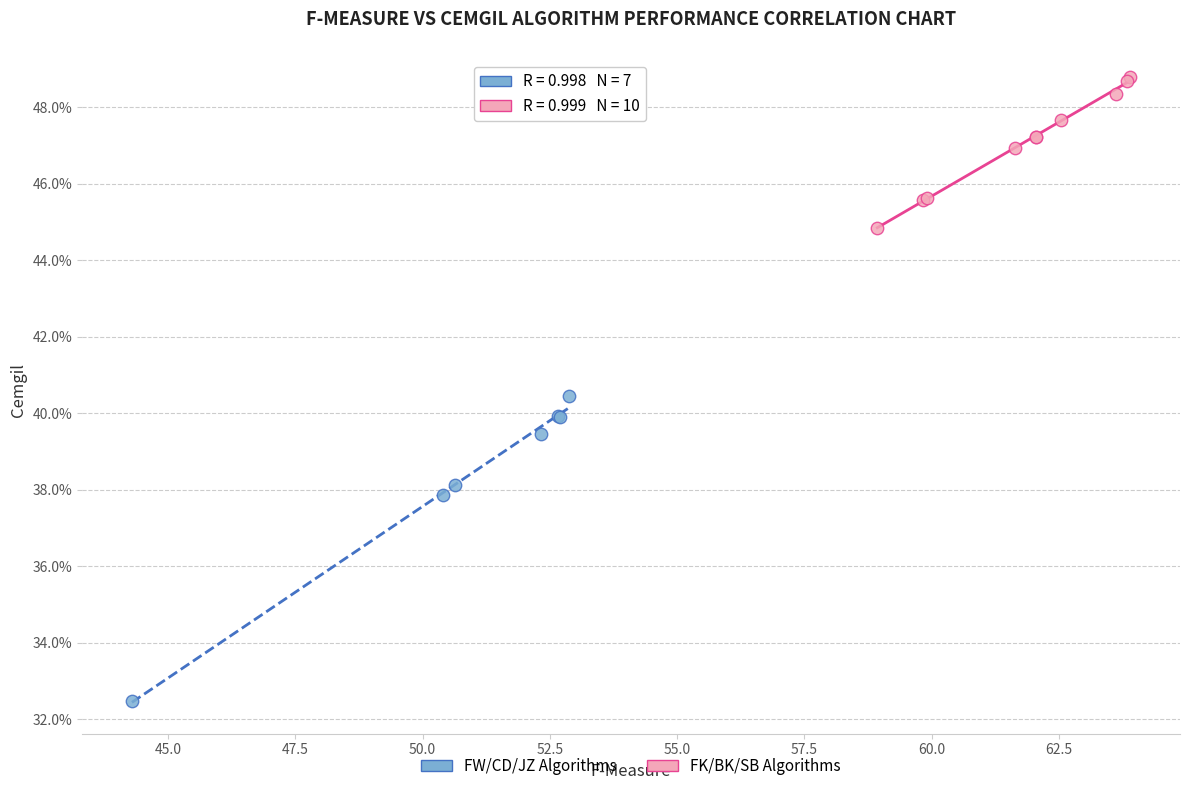

Which series has the largest Y range (max minus min)?

FW/CD/JZ Algorithms